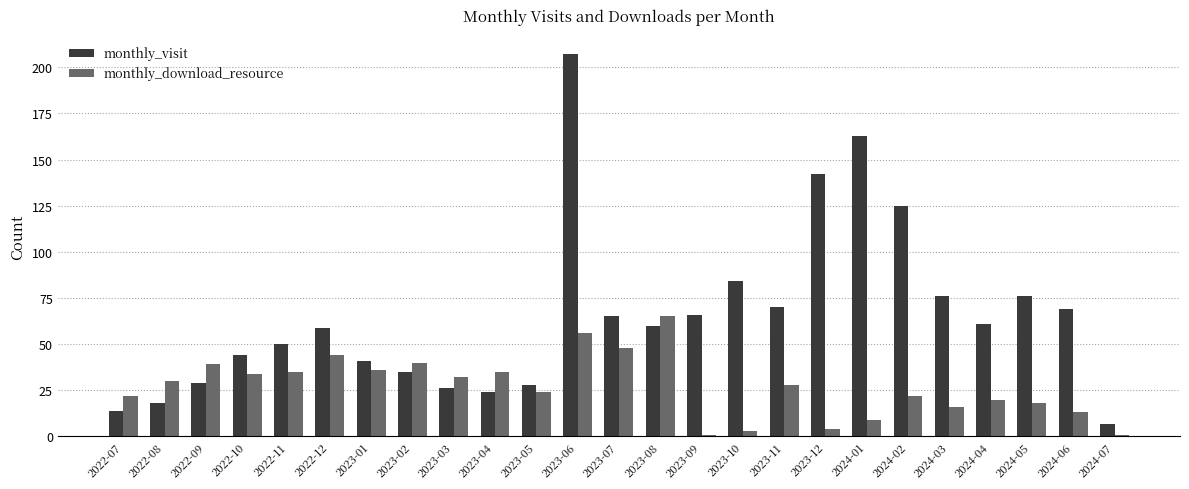

Rank the series at 2022-08 from lowest to highest value.

monthly_visit, monthly_download_resource